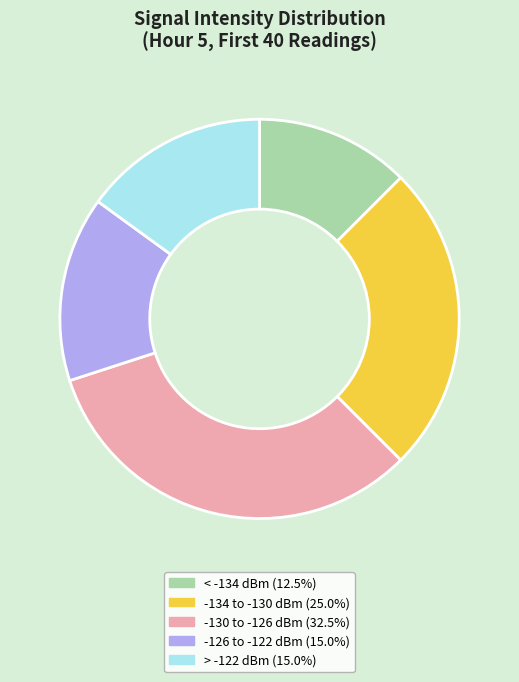

How many slices are in this pie chart?

5